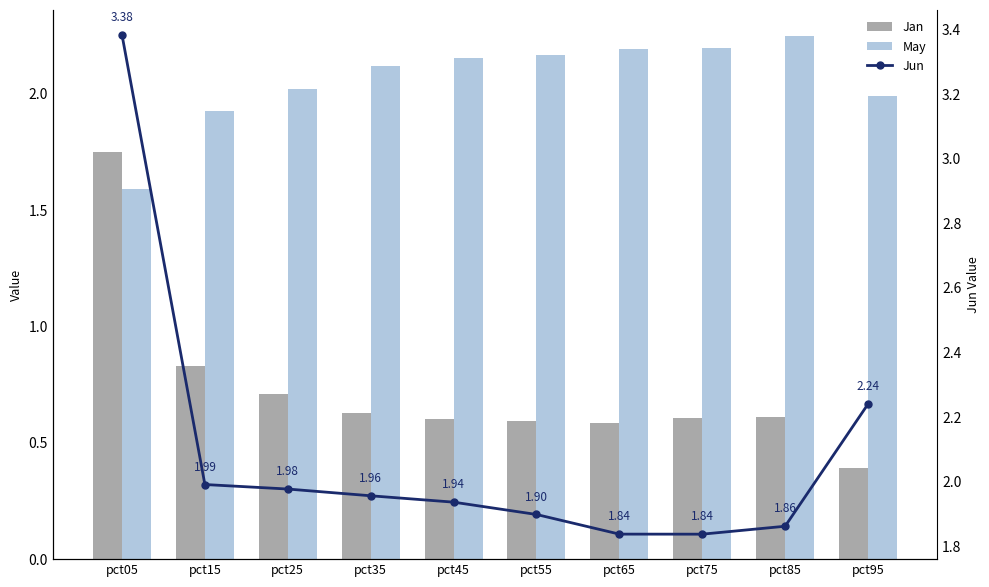

What is the sum of all Jan values?

7.3